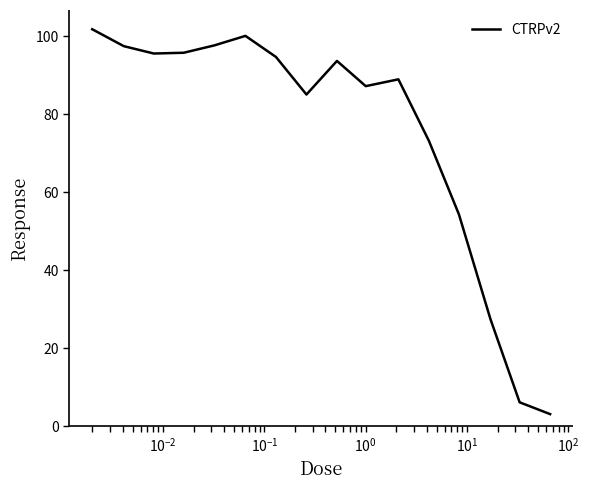

What is the greatest value displayed?

101.8